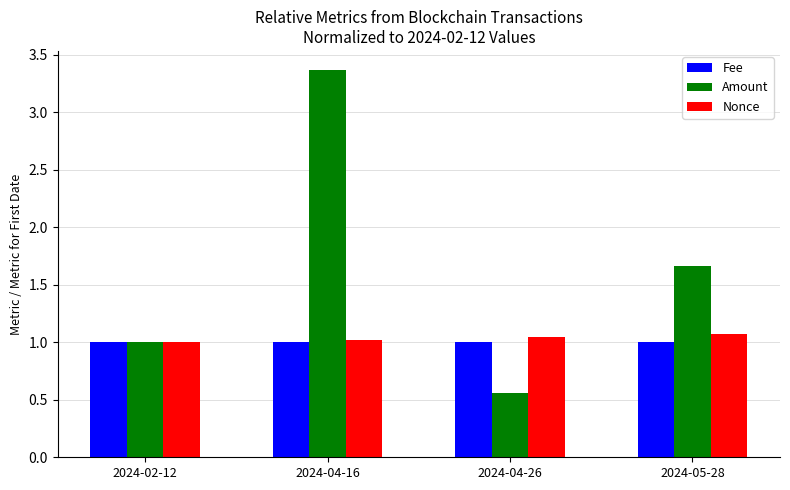

What position from the left is 2024-02-12?

1